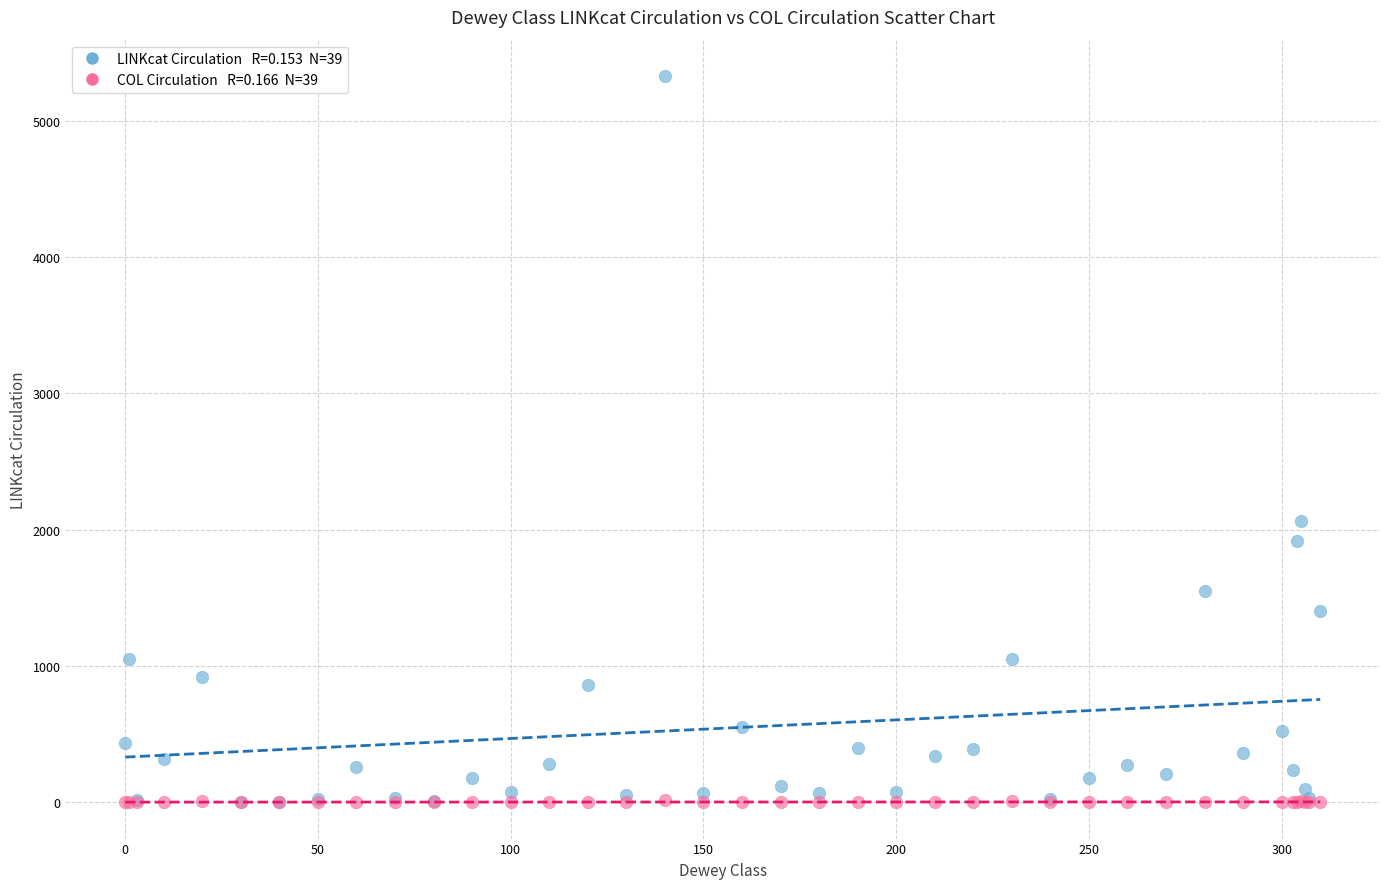

Across all series, what Y value is closest to 2665?

2063